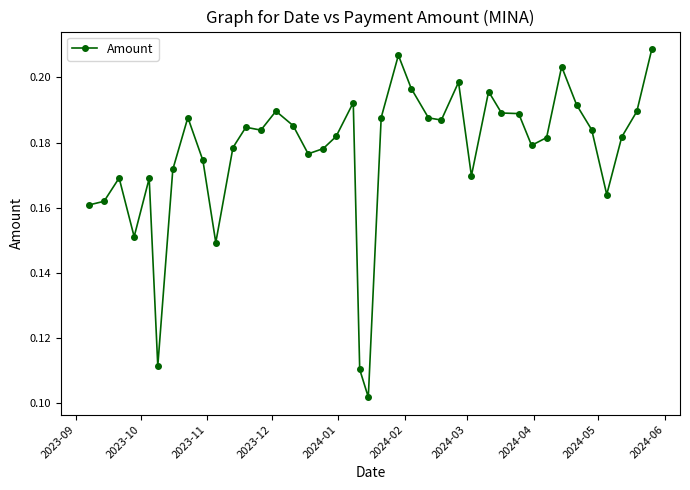

True or false: there are more than 1 points higher than both neighbors.

True